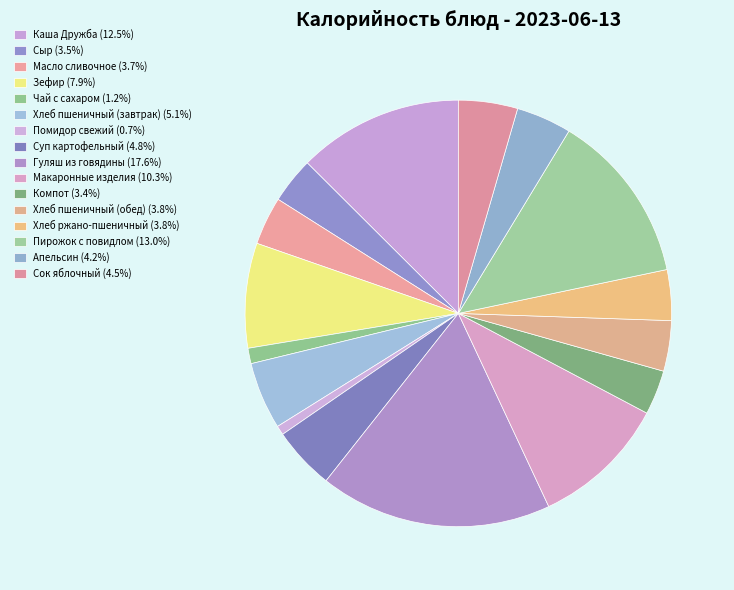

Is the sum of Чай с сахаром and Хлеб ржано-пшеничный greater than half?

No